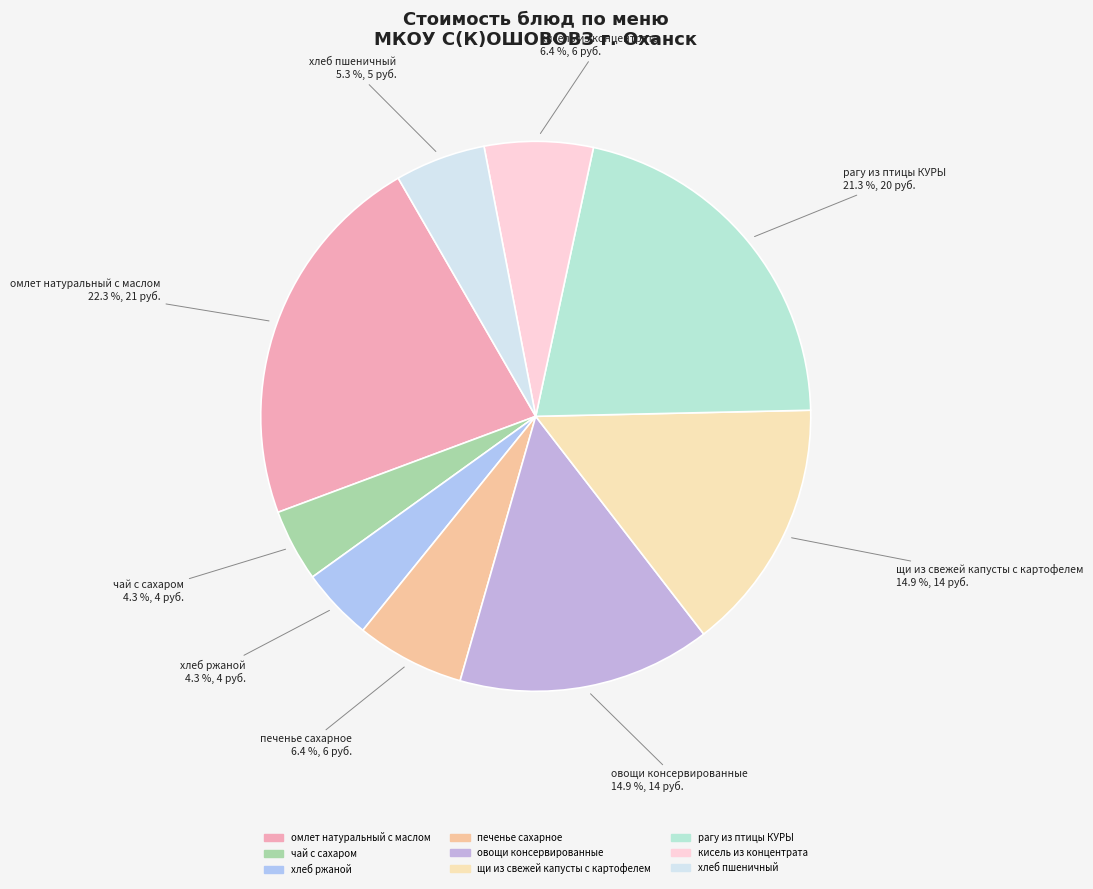

Count the number of slices in the pie.

9